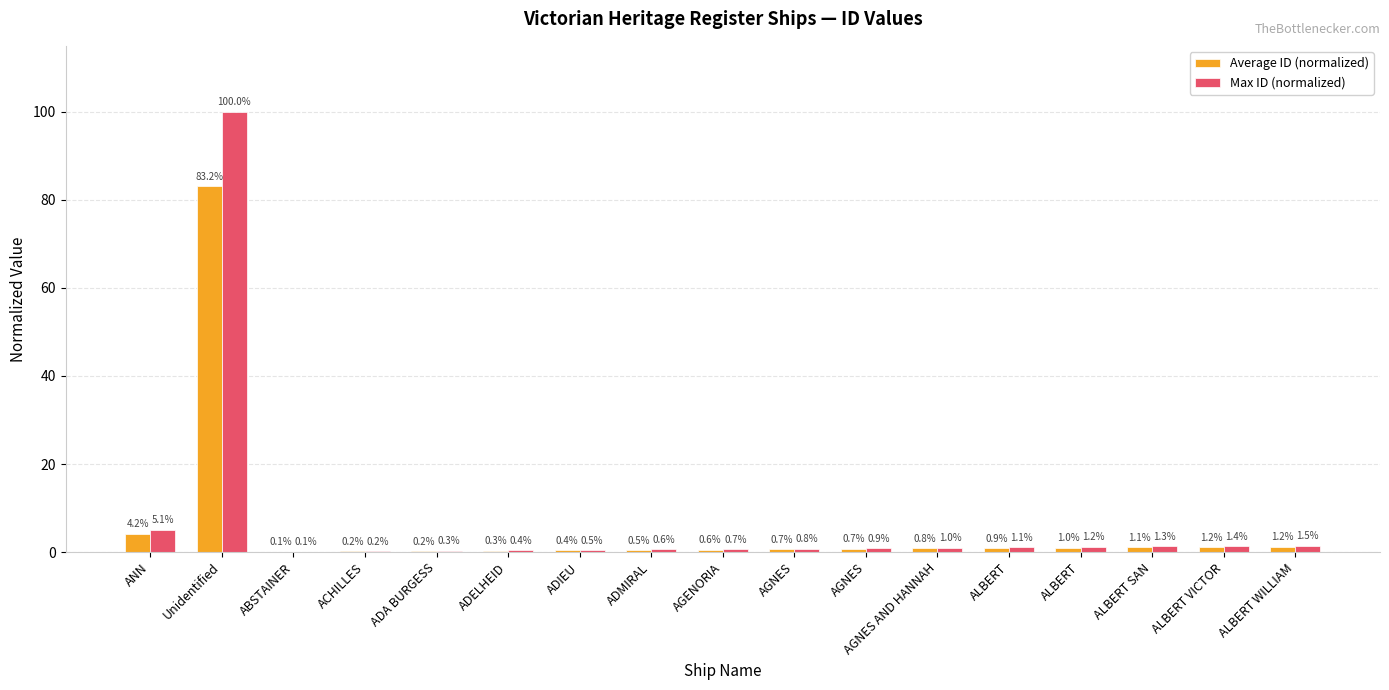

What is the label of the 3rd bar from the right?

ALBERT SAN